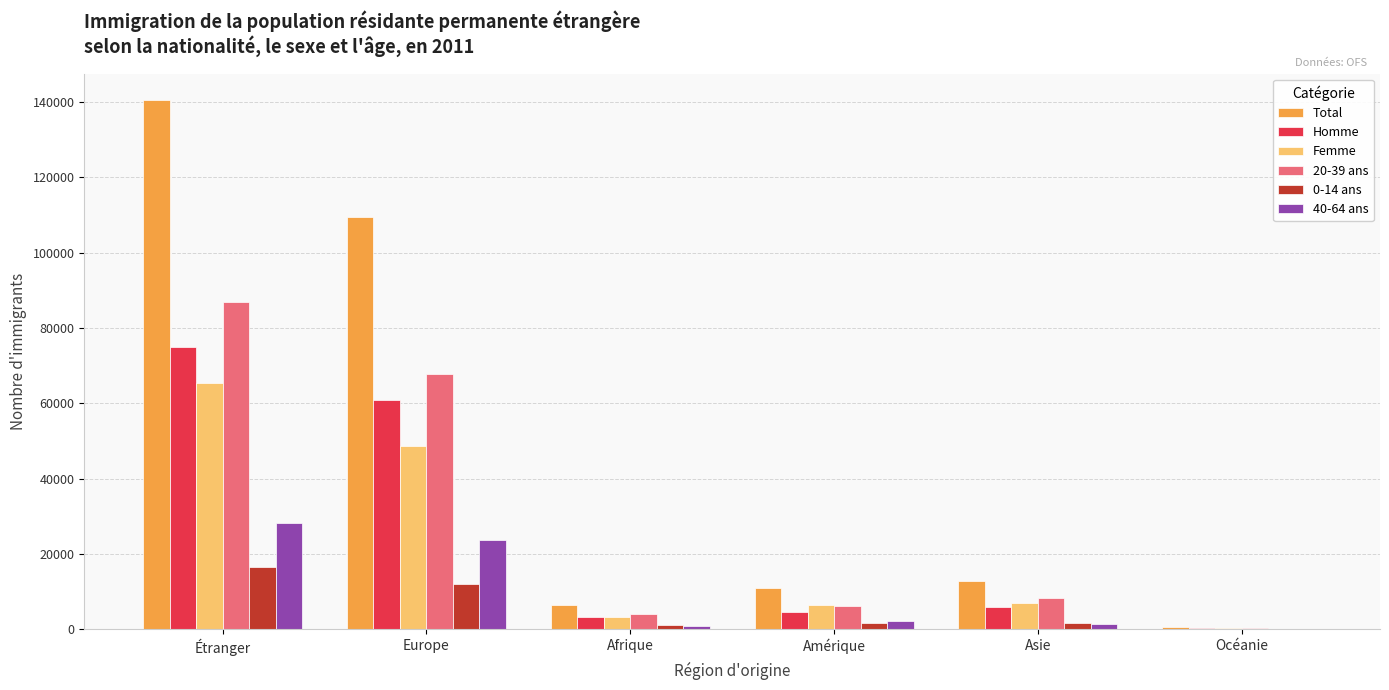

How many series are shown in this chart?

6